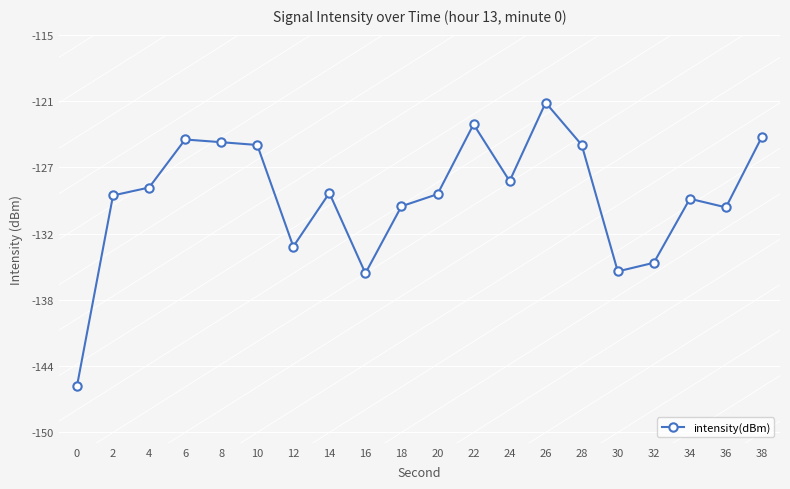

List the labels in order of value, smallest first.

0, 16, 30, 32, 12, 36, 18, 34, 2, 20, 14, 4, 24, 10, 28, 8, 6, 38, 22, 26